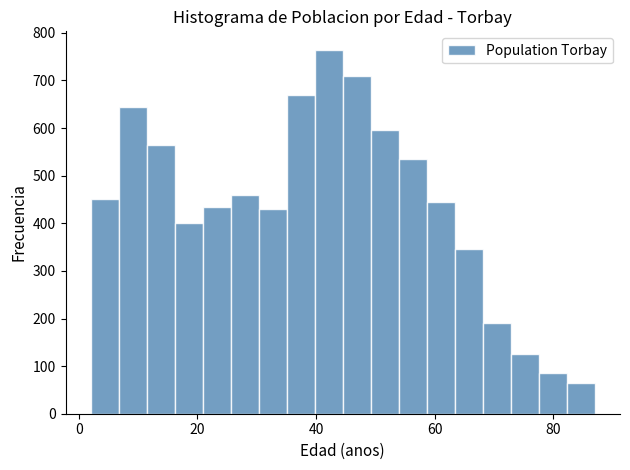

Around what value on the x-axis is the tallest bar? Give the approximate position of its centre, as read against the axis.

42